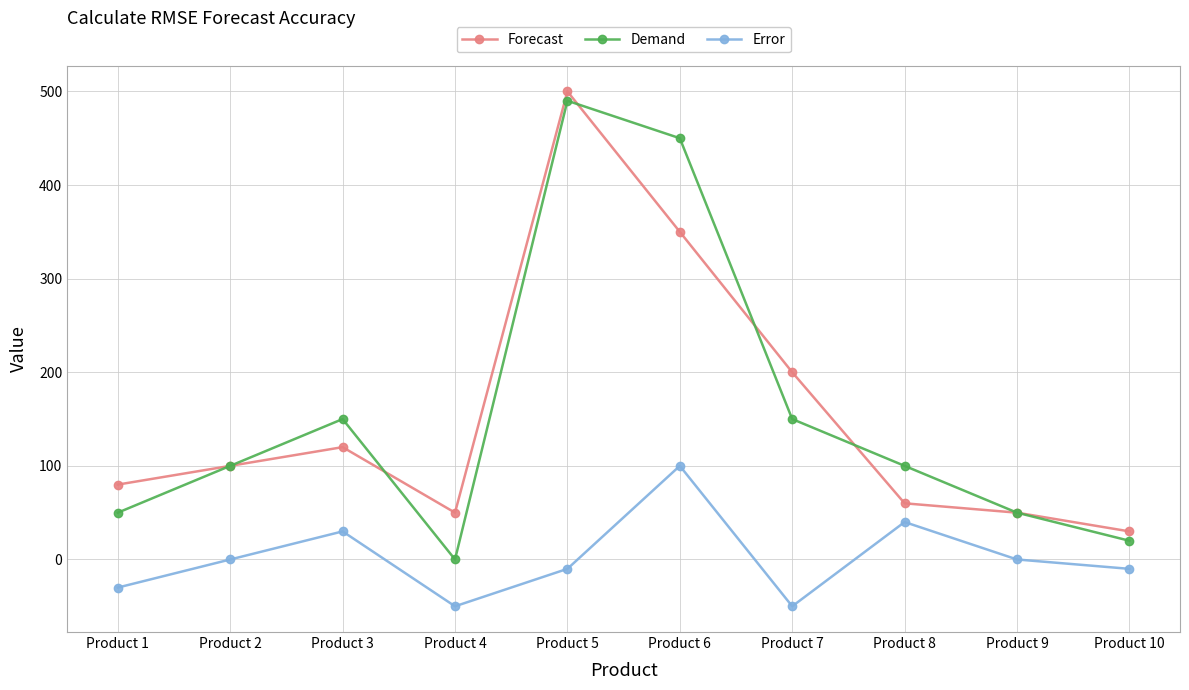

True or false: Error has a value of -82 at Product 9.

False